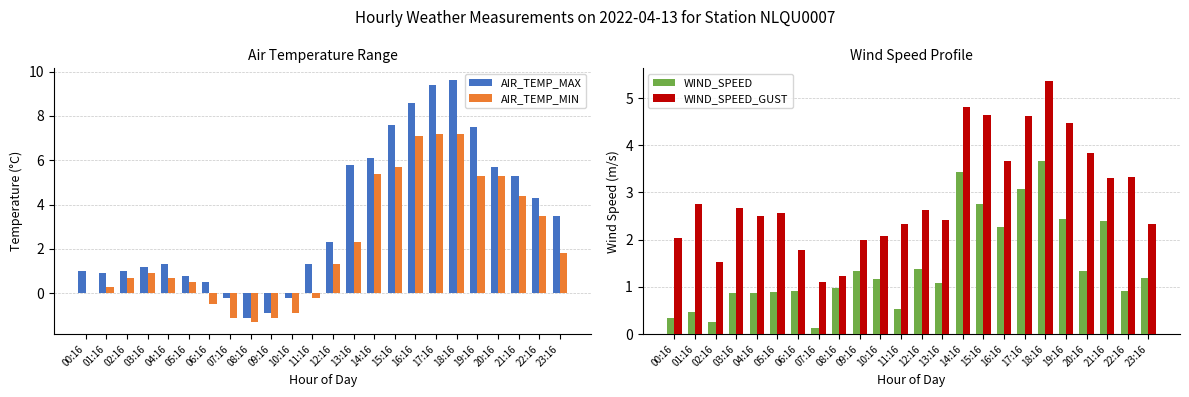

Rank the categories by AIR_TEMP_MAX value from highest to lowest.

18:16, 17:16, 16:16, 15:16, 19:16, 14:16, 13:16, 20:16, 21:16, 22:16, 23:16, 12:16, 04:16, 11:16, 03:16, 00:16, 02:16, 01:16, 05:16, 06:16, 07:16, 10:16, 09:16, 08:16